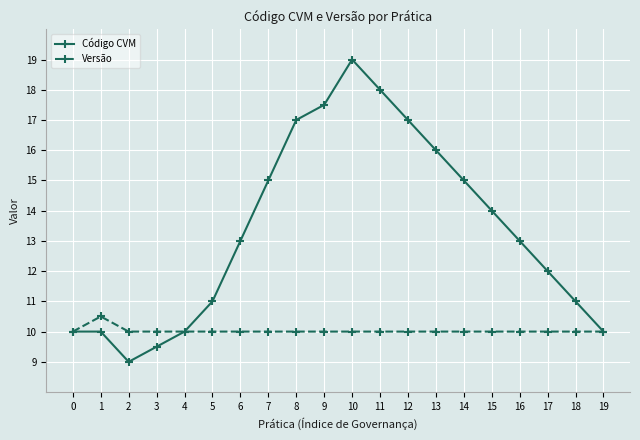

What is the difference between the highest and lowest values at 10?

9.0